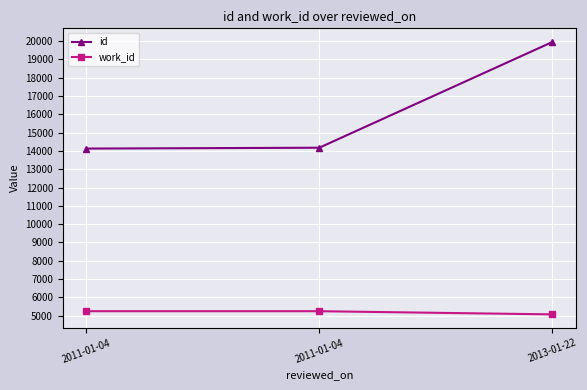

The id series shows 27966 at 2013-01-22. True or false?

False